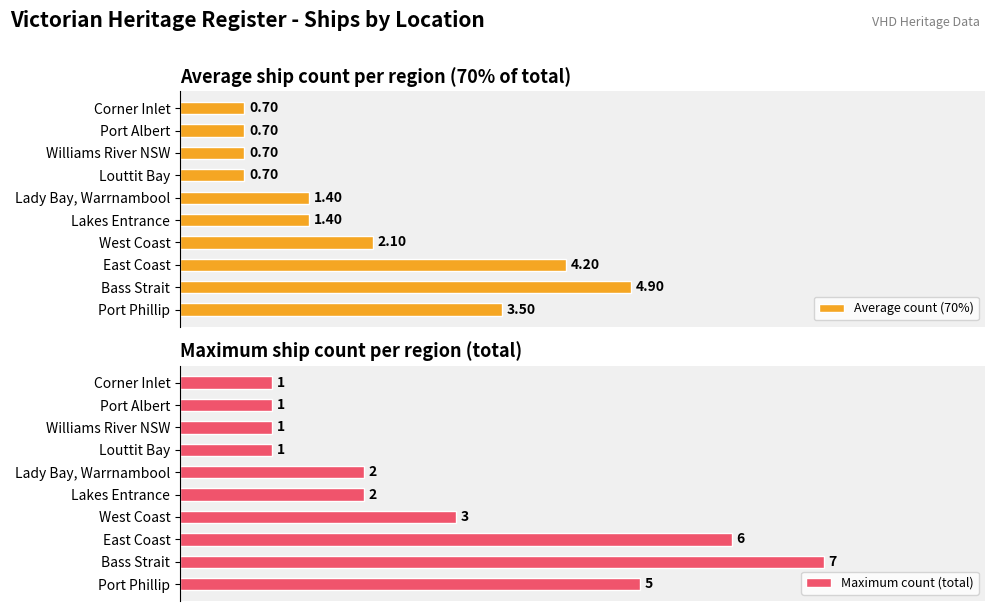

Is it true that Average count (70%) equals 1.4 at Lady Bay, Warrnambool?

True